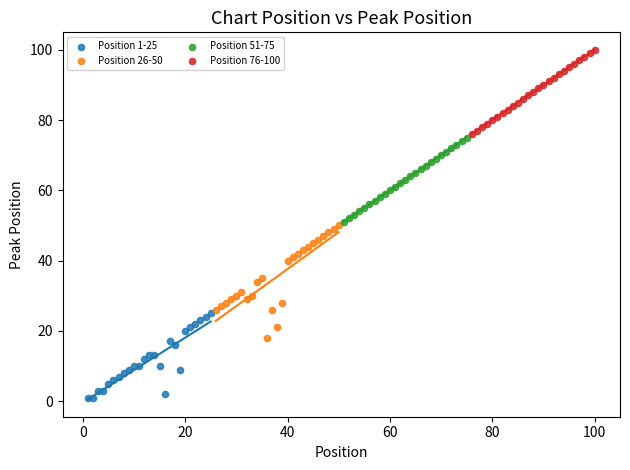

Which series contains the lowest Y value?

Position 1-25